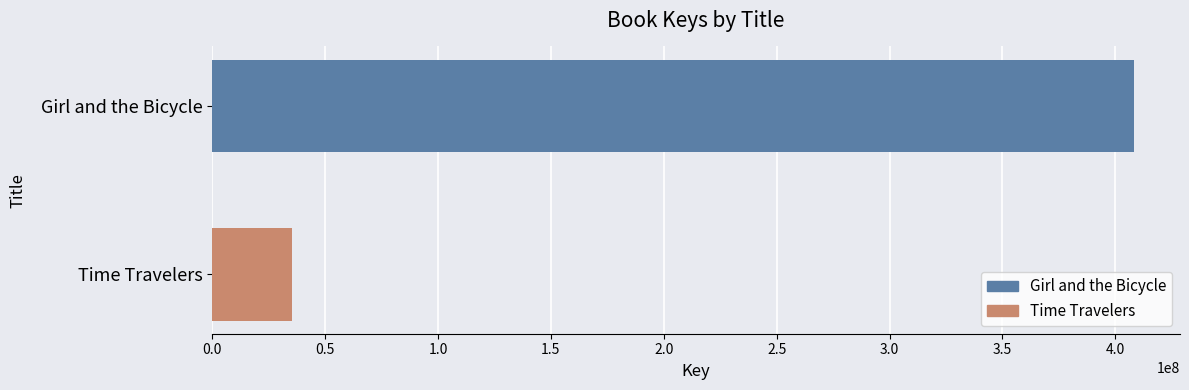

True or false: the data shows 11790238 at Time Travelers.

False